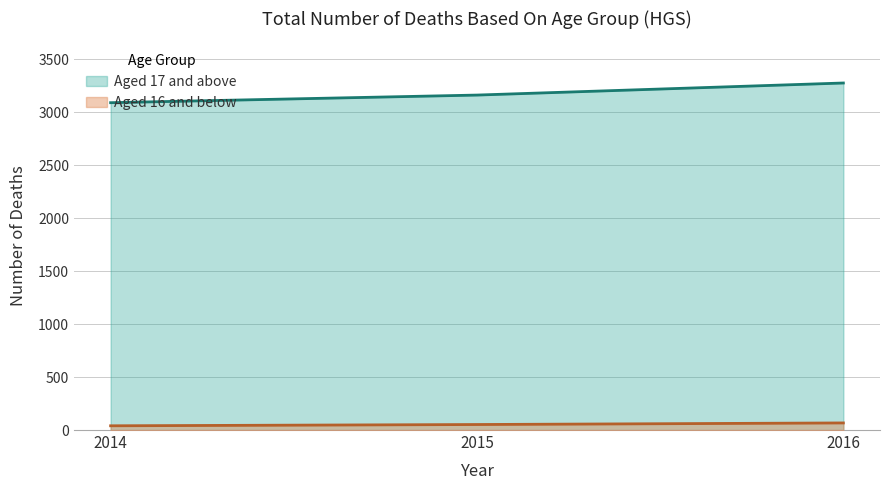

What are all the series names shown in the legend?

Aged 17 and above, Aged 16 and below